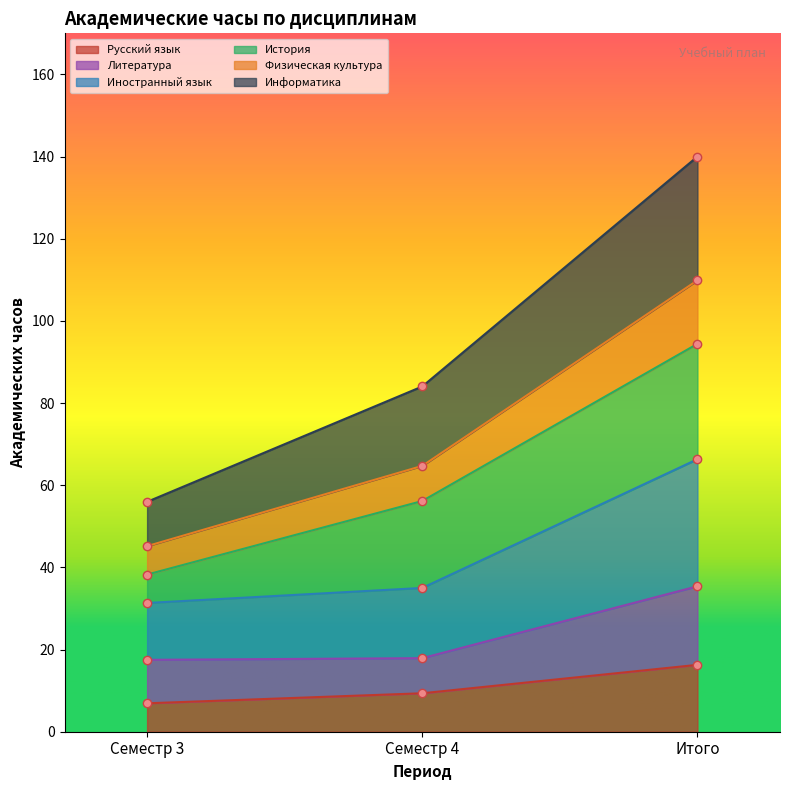

At how many categories does at least one series exceed 124?

1